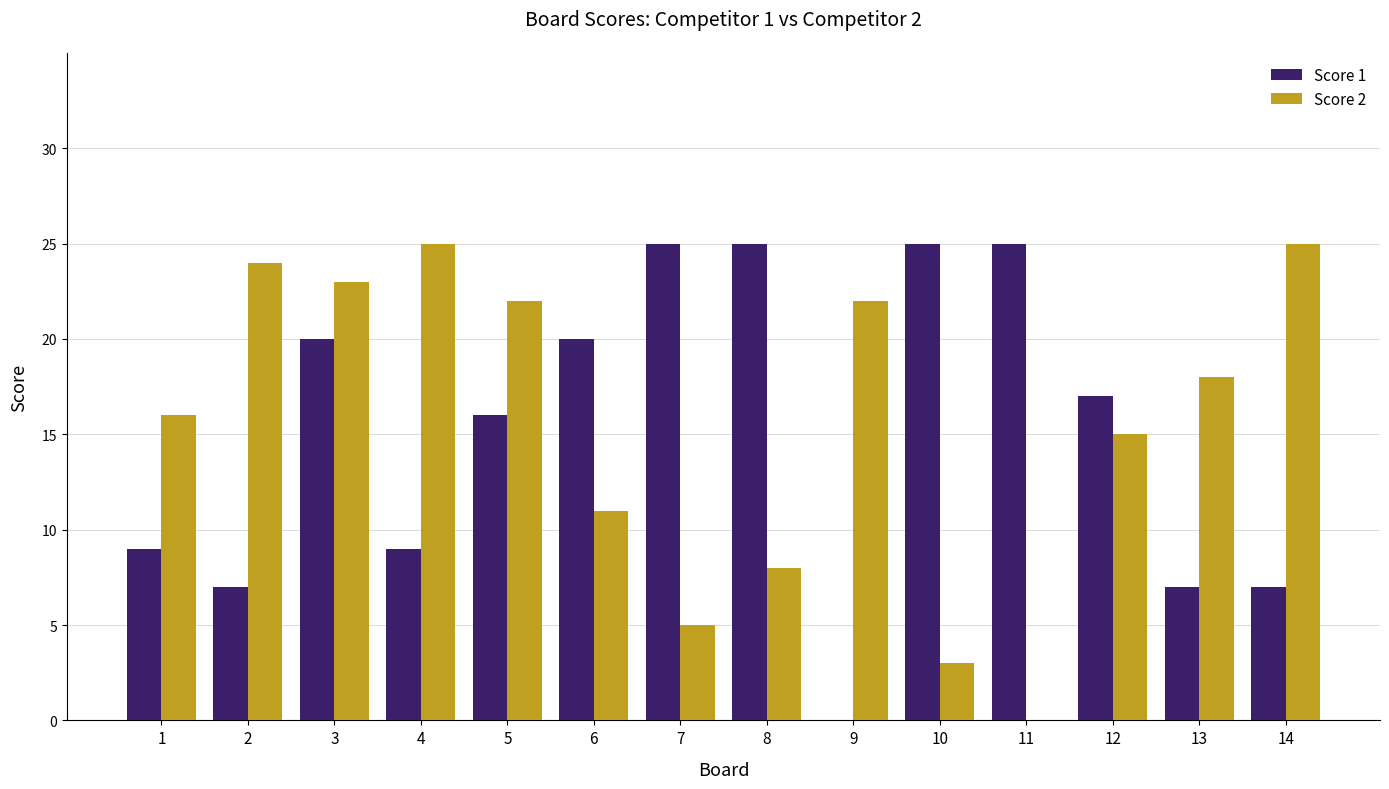

Where is Score 2 nearest to the value 12?

6